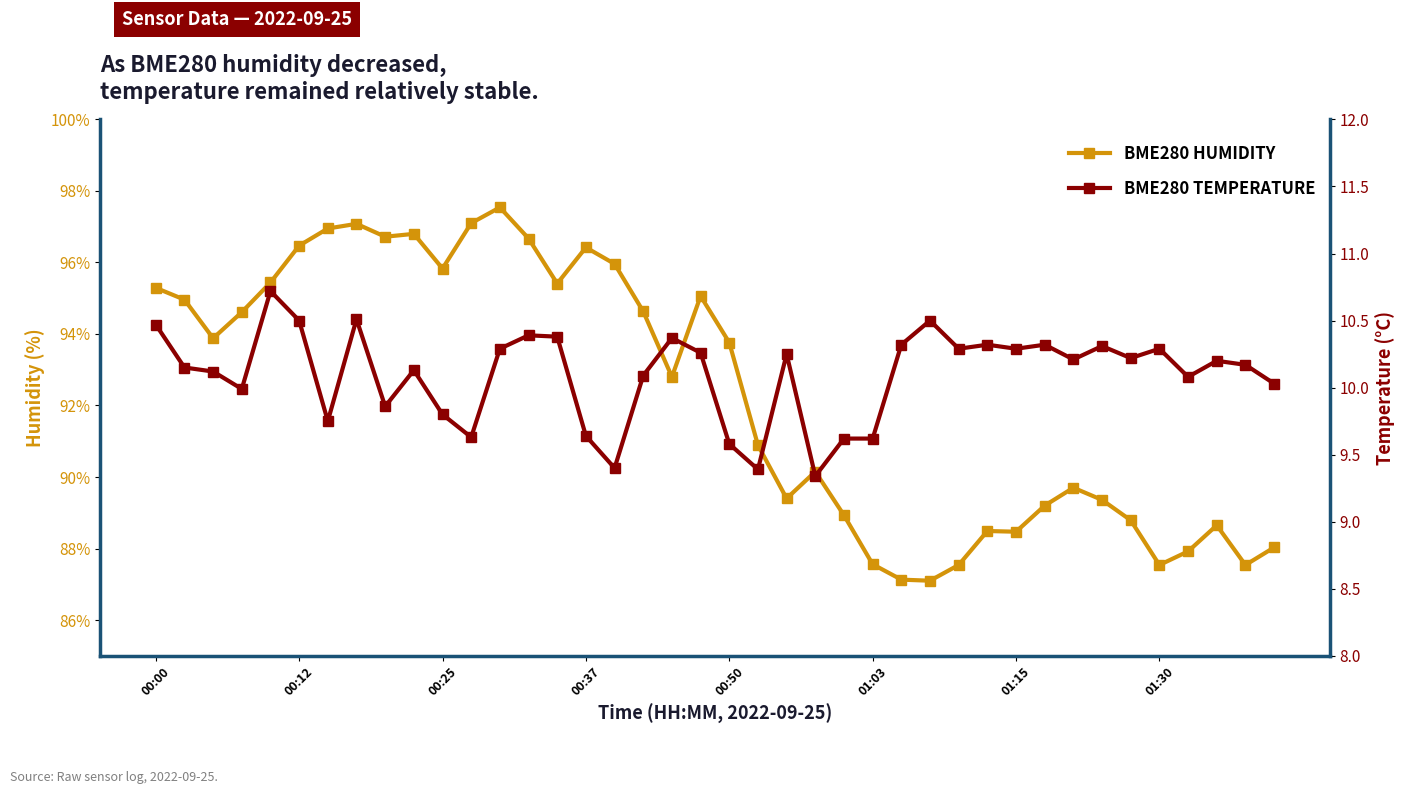

What is the maximum value shown in the chart?

97.5